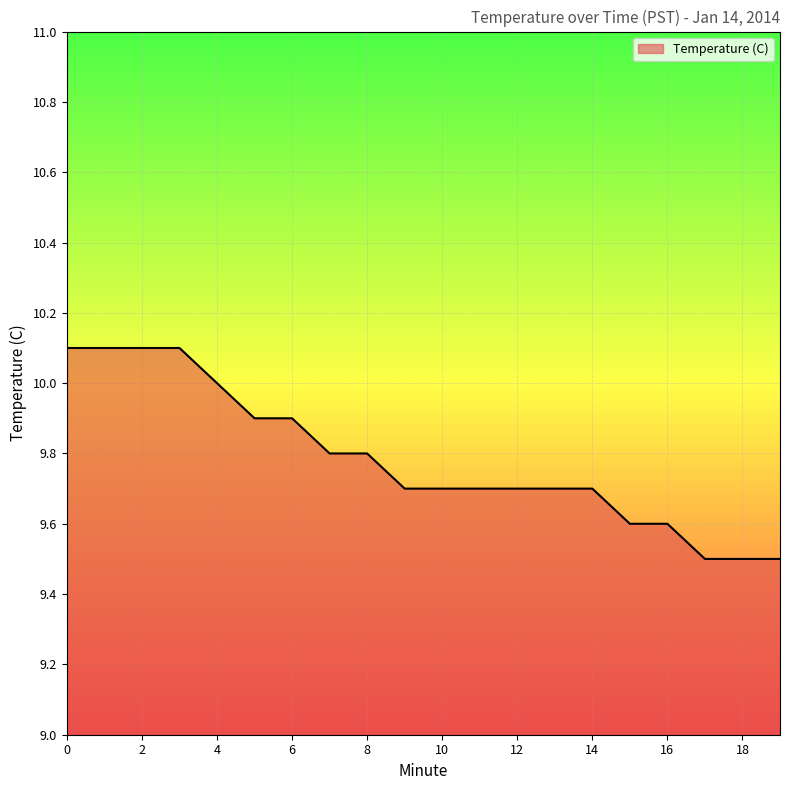

What is the greatest value displayed?

10.1